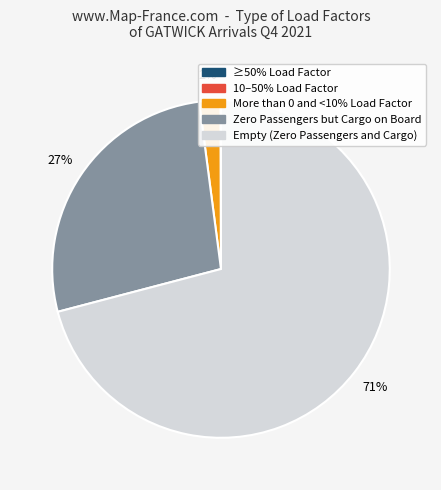

Is there any slice that represents more than half of the pie?

Yes